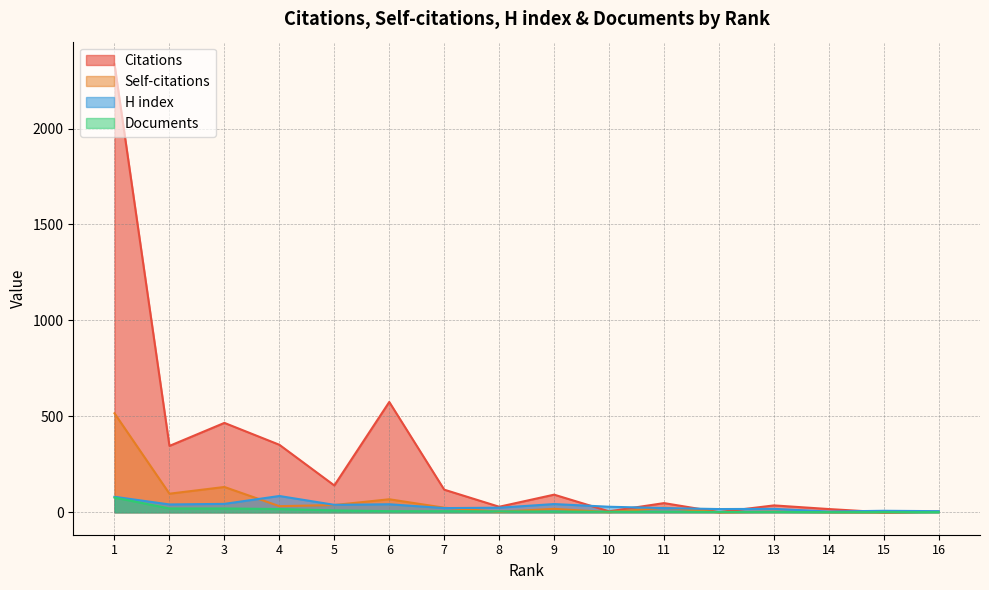

How many values in the Documents series exceed 5?

7